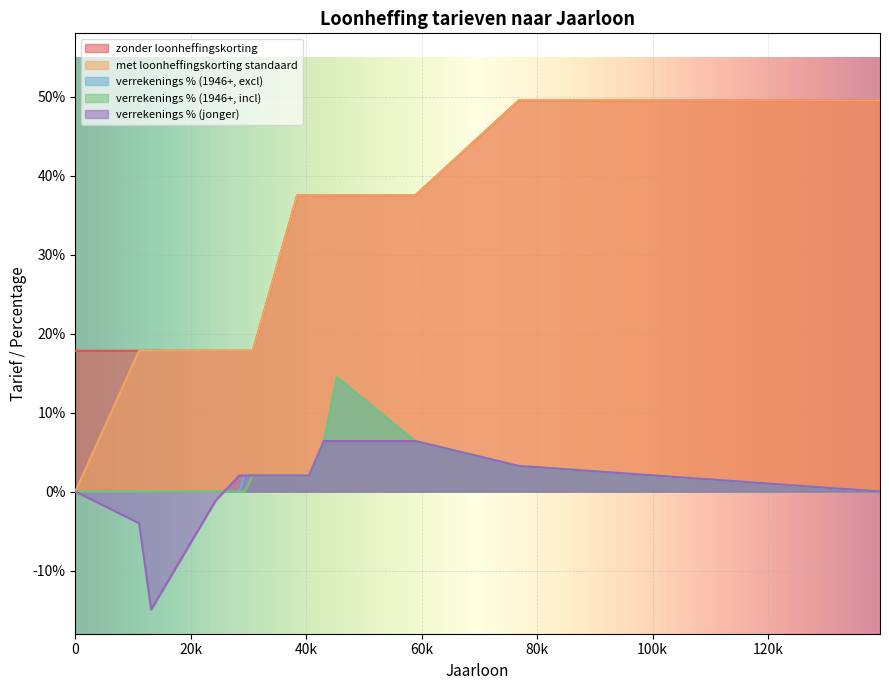

What are all the series names shown in the legend?

zonder loonheffingskorting, met loonheffingskorting standaard, verrekenings % (1946+, excl), verrekenings % (1946+, incl), verrekenings % (jonger)